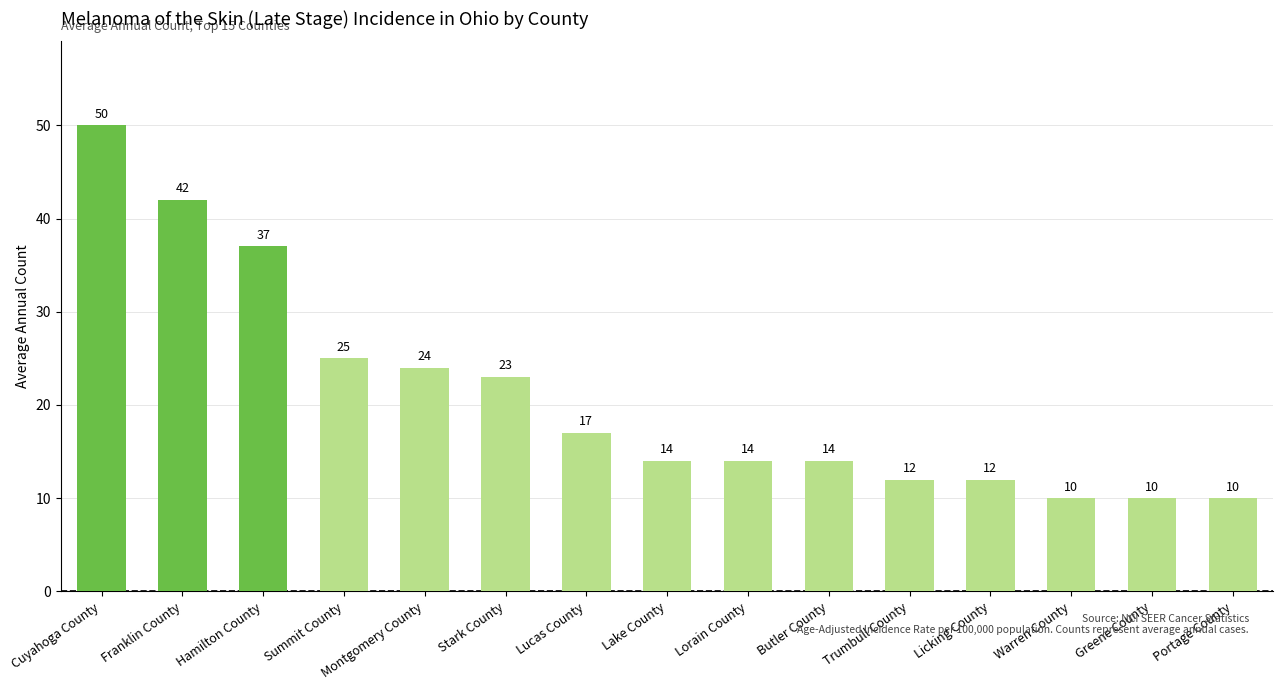

Reading right to left, transcribe all the data shown in this chart.

10	10	10	12	12	14	14	14	17	23	24	25	37	42	50